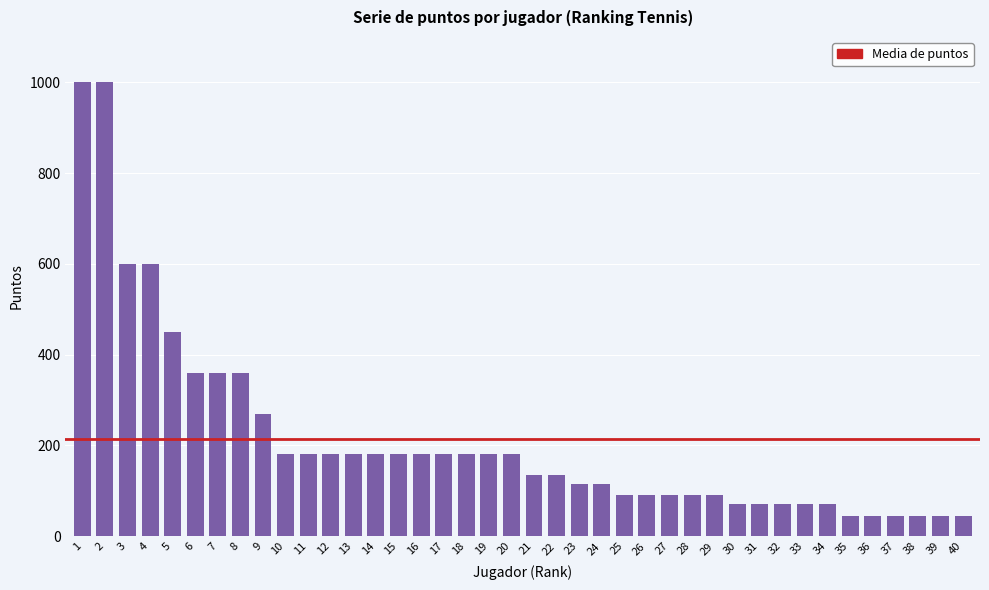

What is the maximum value shown in the chart?

1000